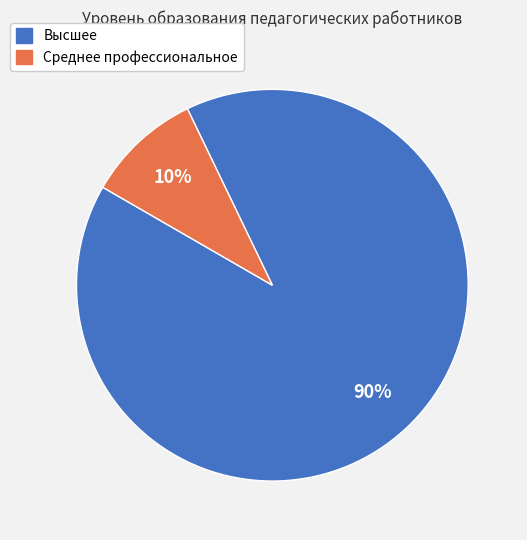

Which slice represents more than half of the pie?

Высшее